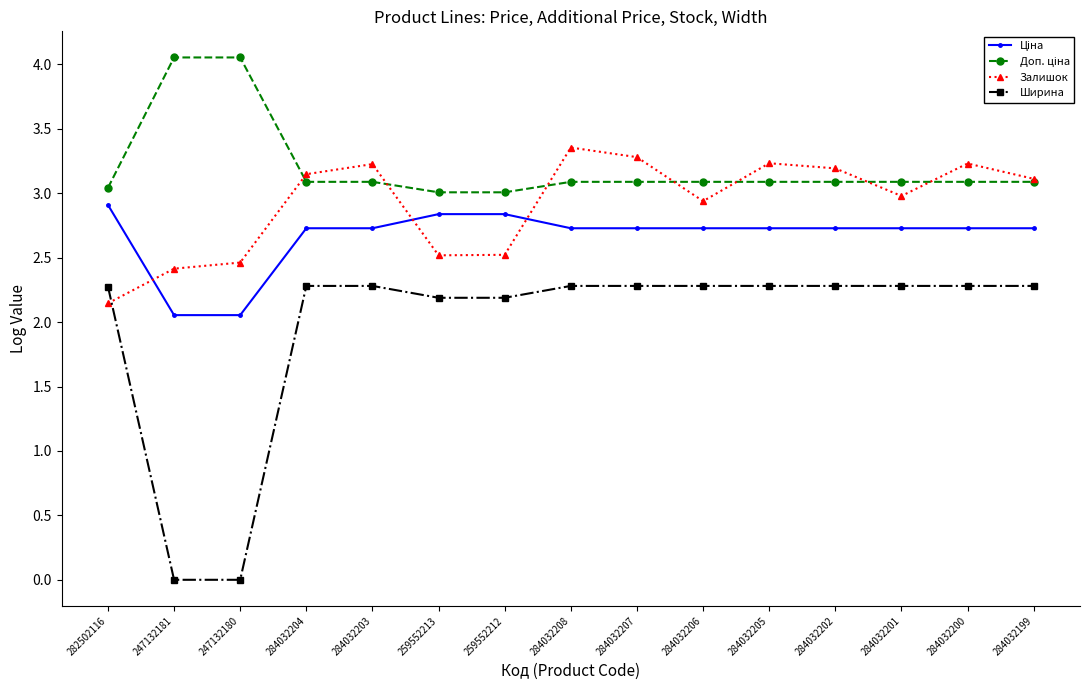

What position from the right is 284032199?

1